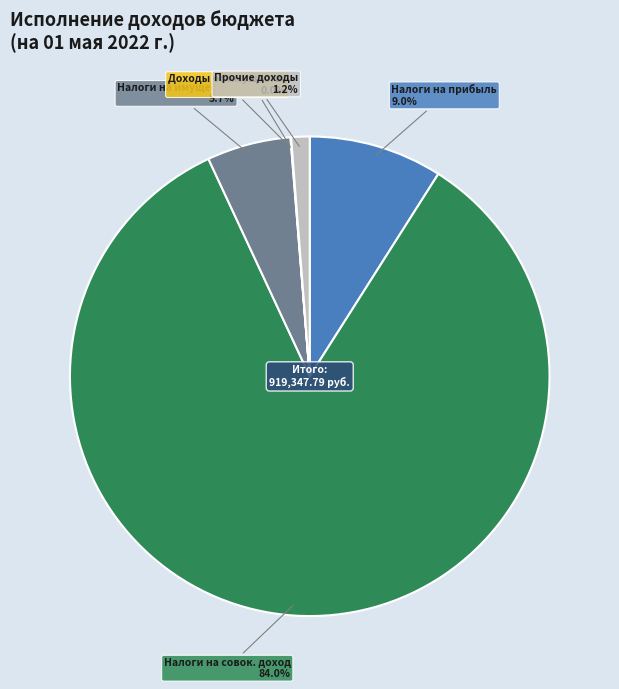

Combined, what portion of the pie is Прочие доходы and Налоги на прибыль?

10.2%